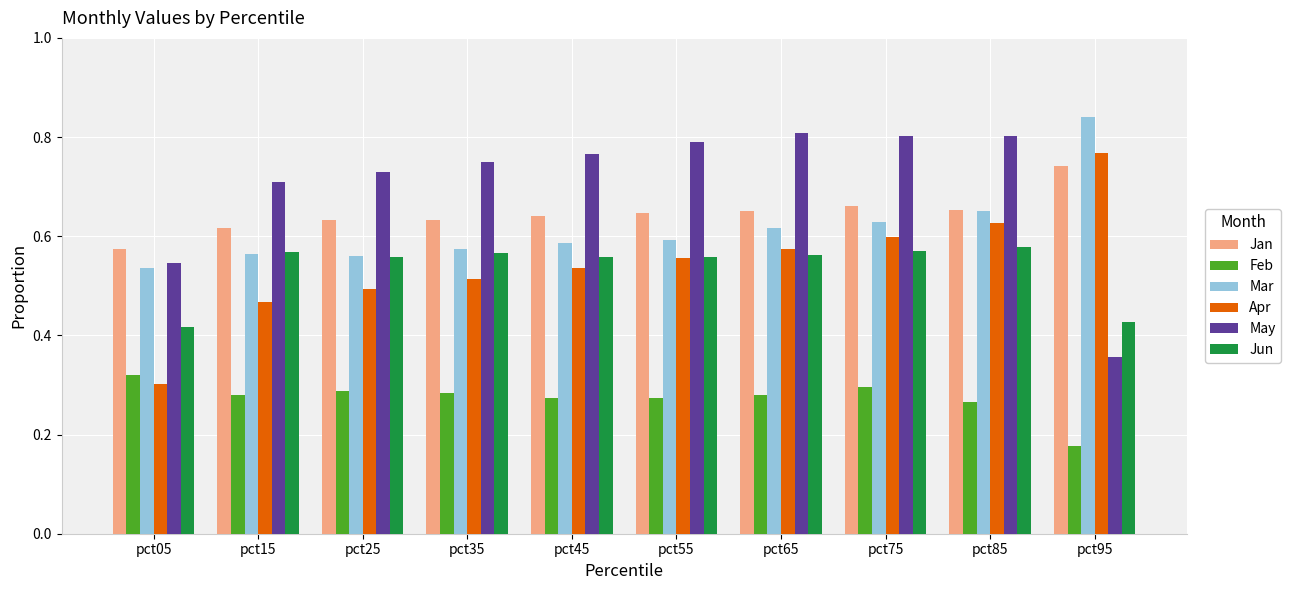

Where is Jan nearest to the value 0?

pct05